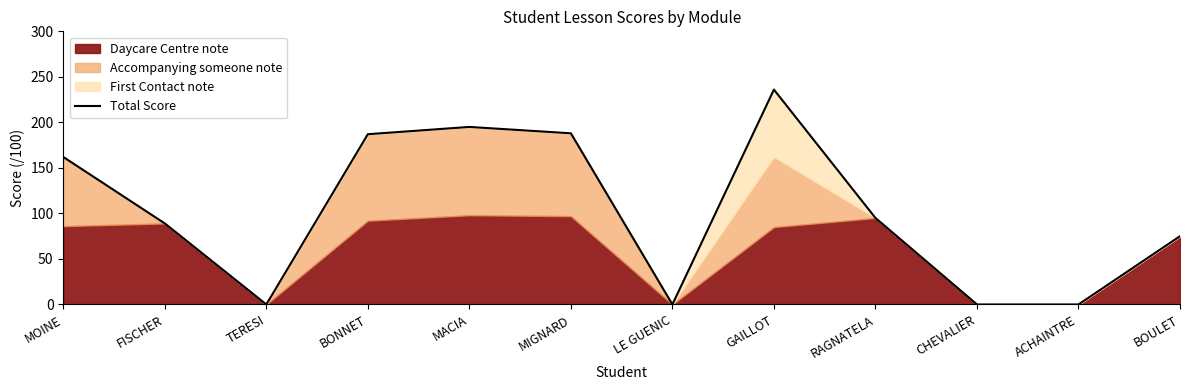

Where is the first local maximum?

MACIA